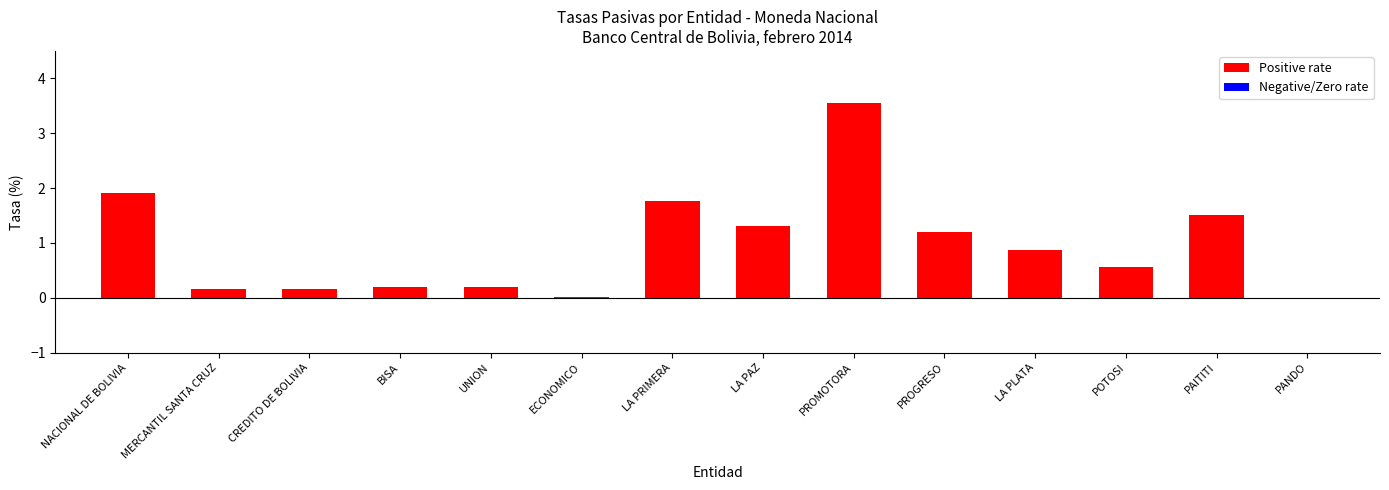

True or false: the data shows 3.6 at PROMOTORA.

True